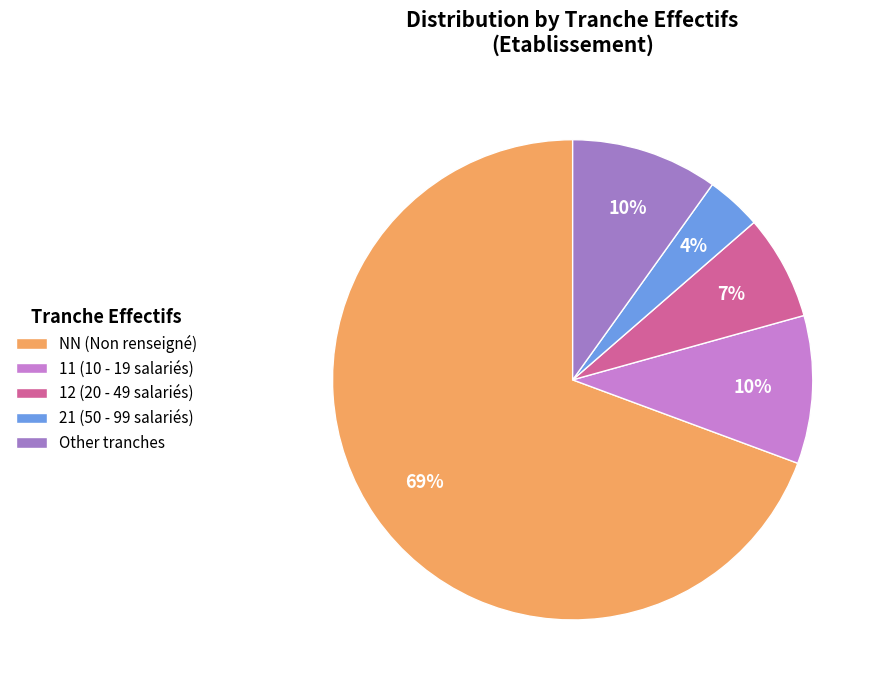

Is the sum of Other tranches and 12 (20 - 49 salariés) greater than half?

No